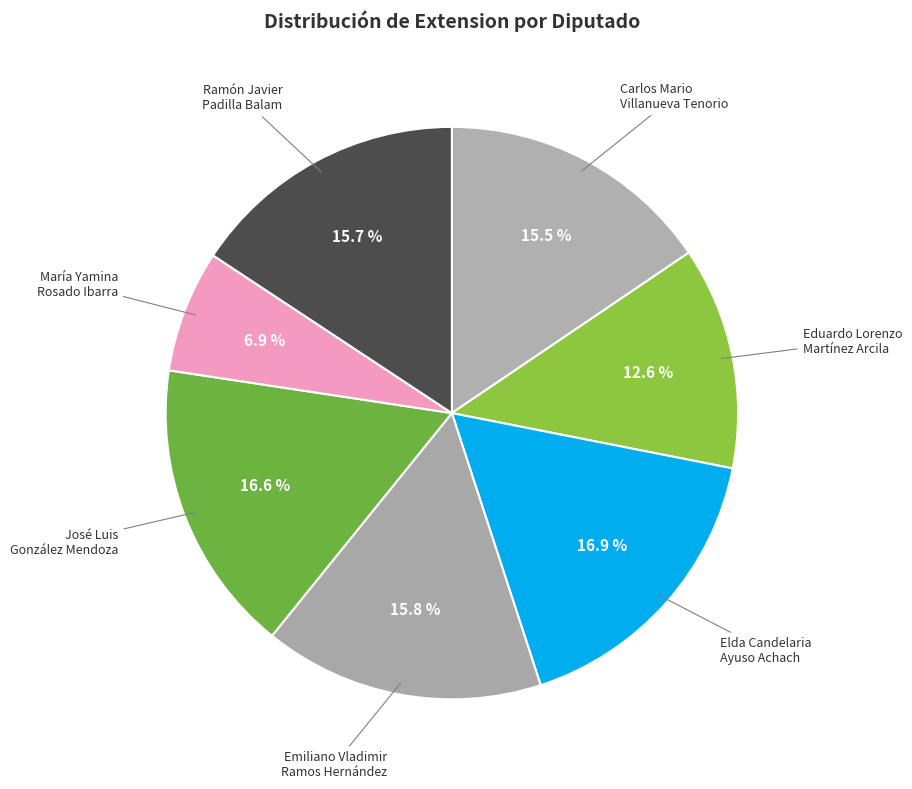

What percentage is NOT represented by Emiliano Vladimir Ramos Hernández?

84.2%